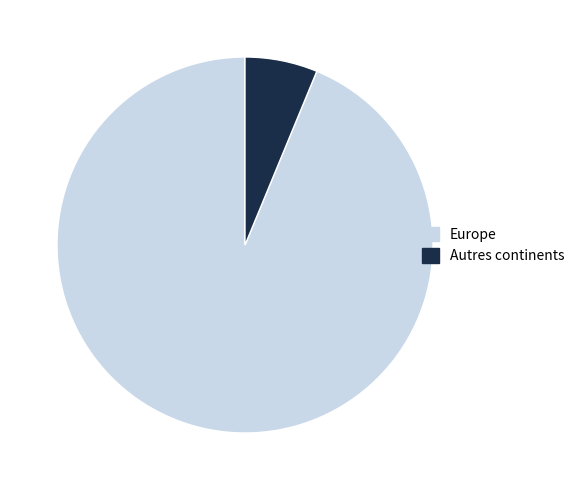

True or false: Europe accounts for 99% of the total.

False